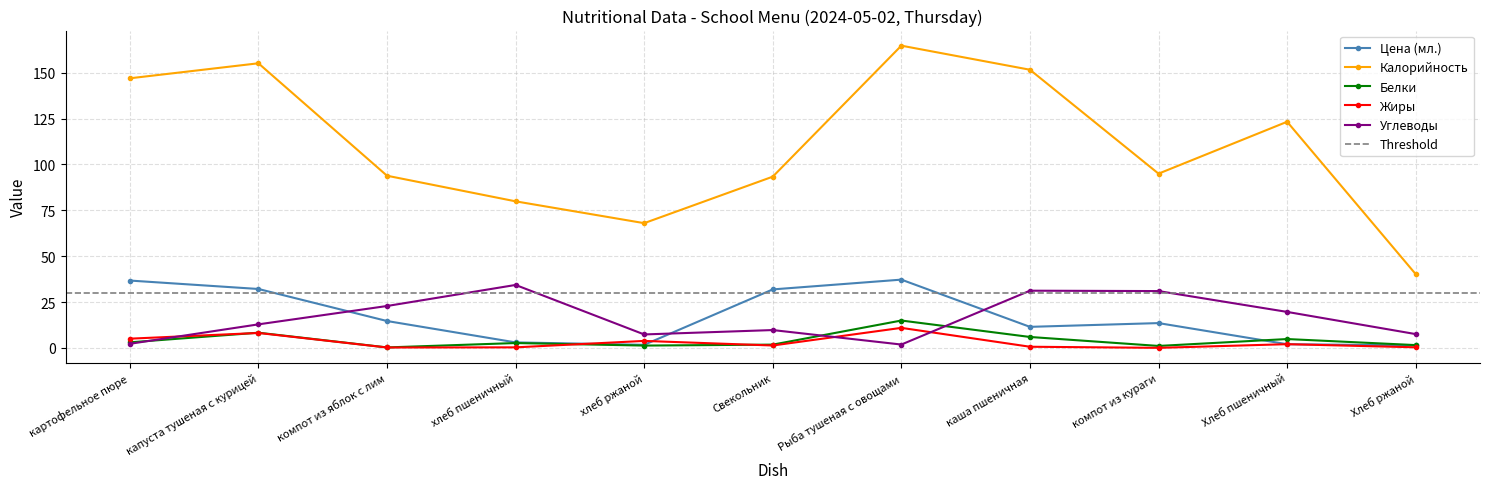

The Белки series shows 1.2 at хлеб ржаной. True or false?

True